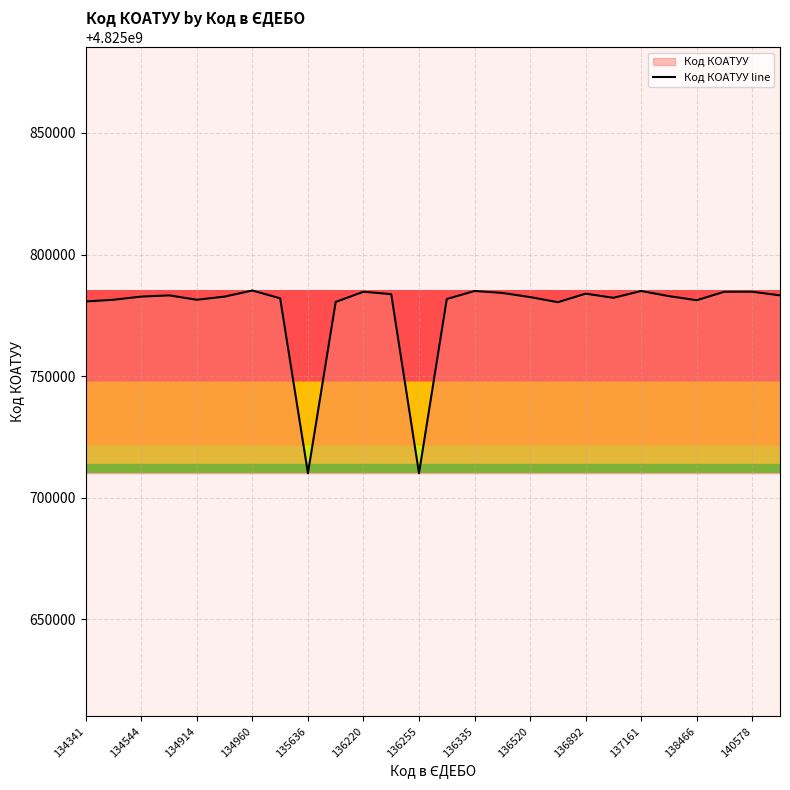

What is the minimum value shown in the chart?

4825710100